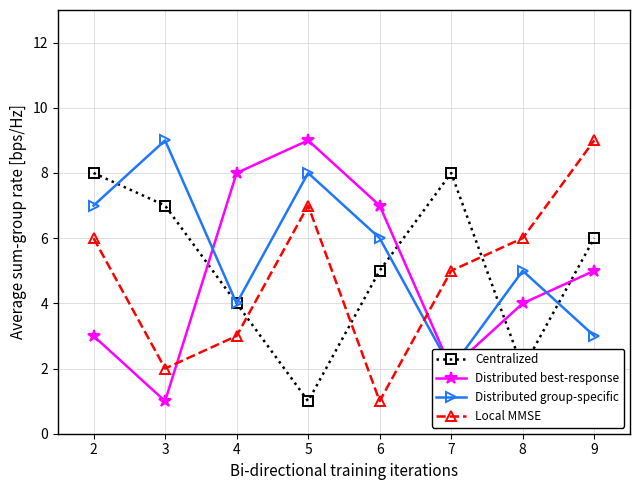

List the labels in order of Distributed best-response value, smallest first.

3, 7, 2, 8, 9, 6, 4, 5